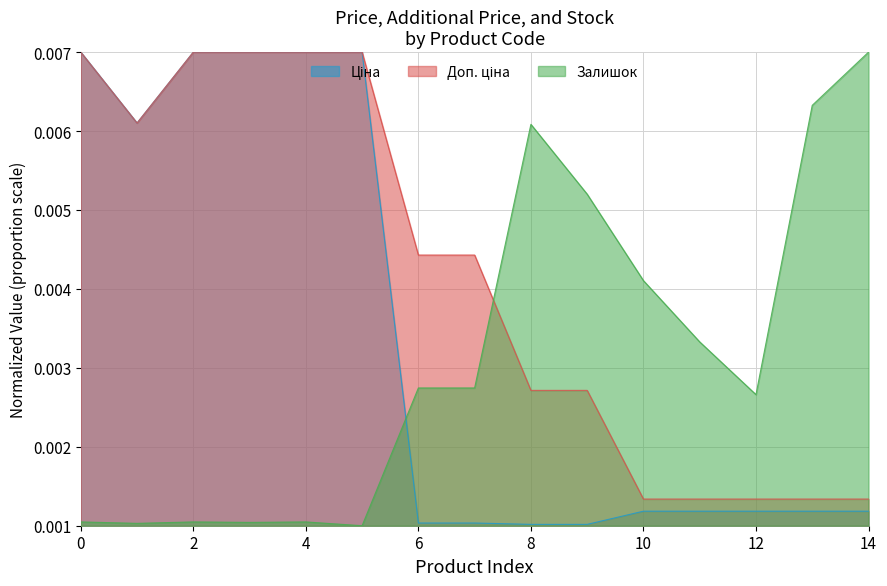

At which label does Залишок reach its peak?

14